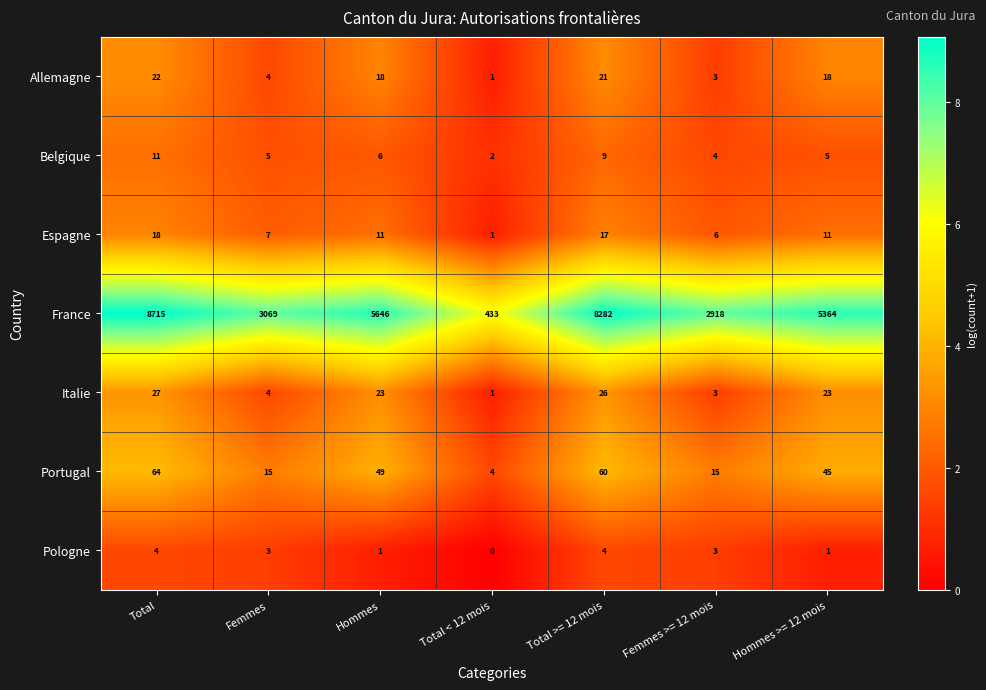

What is the difference between the highest and lowest values at Hommes?

5645